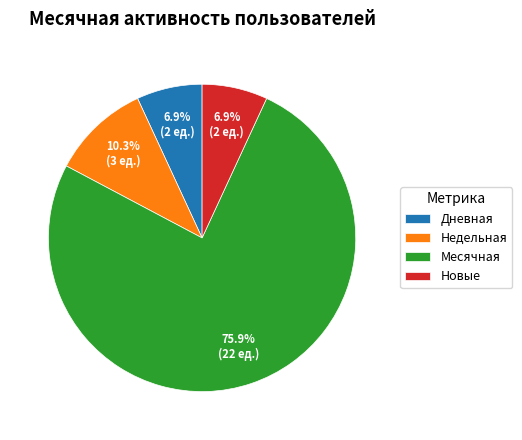

What is the majority slice?

Месячная